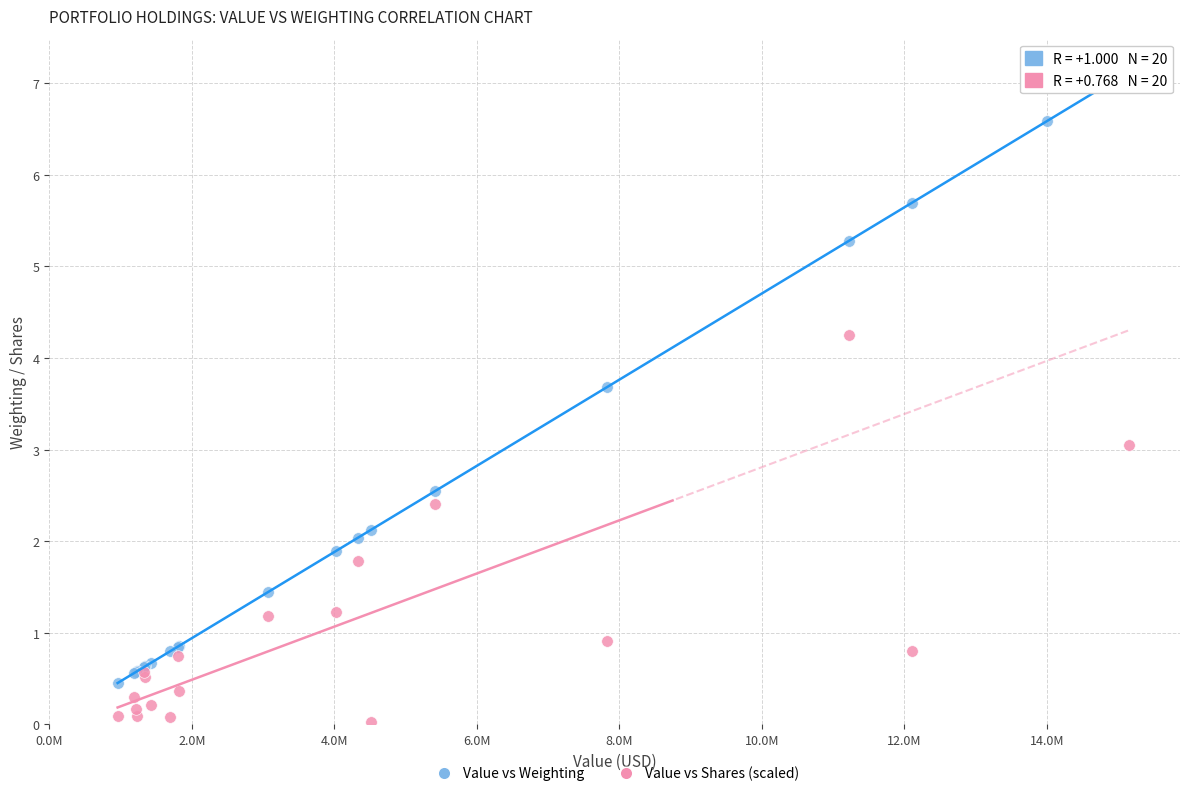

What is the X range (max minus min) for the scatter plot?

14198000.0